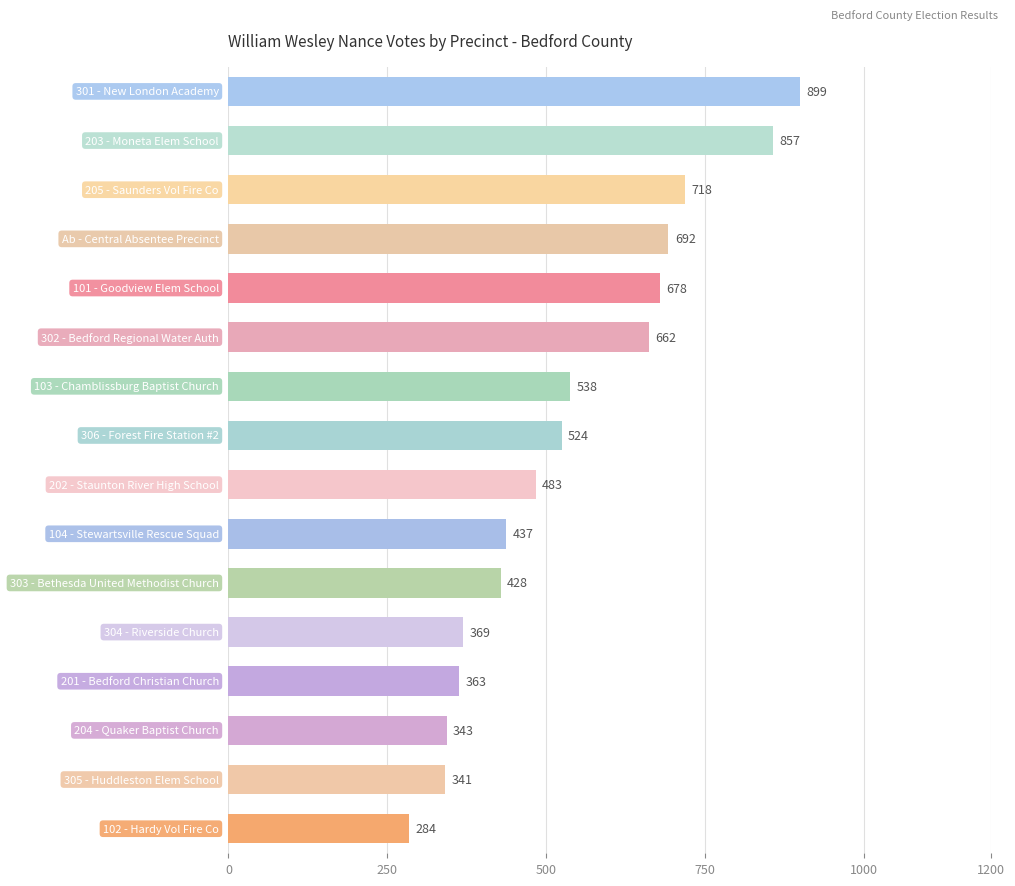

What is the value of the 7th bar from the top?

538